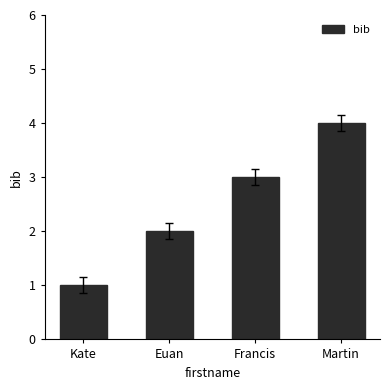

What value does the data have at Euan?

2